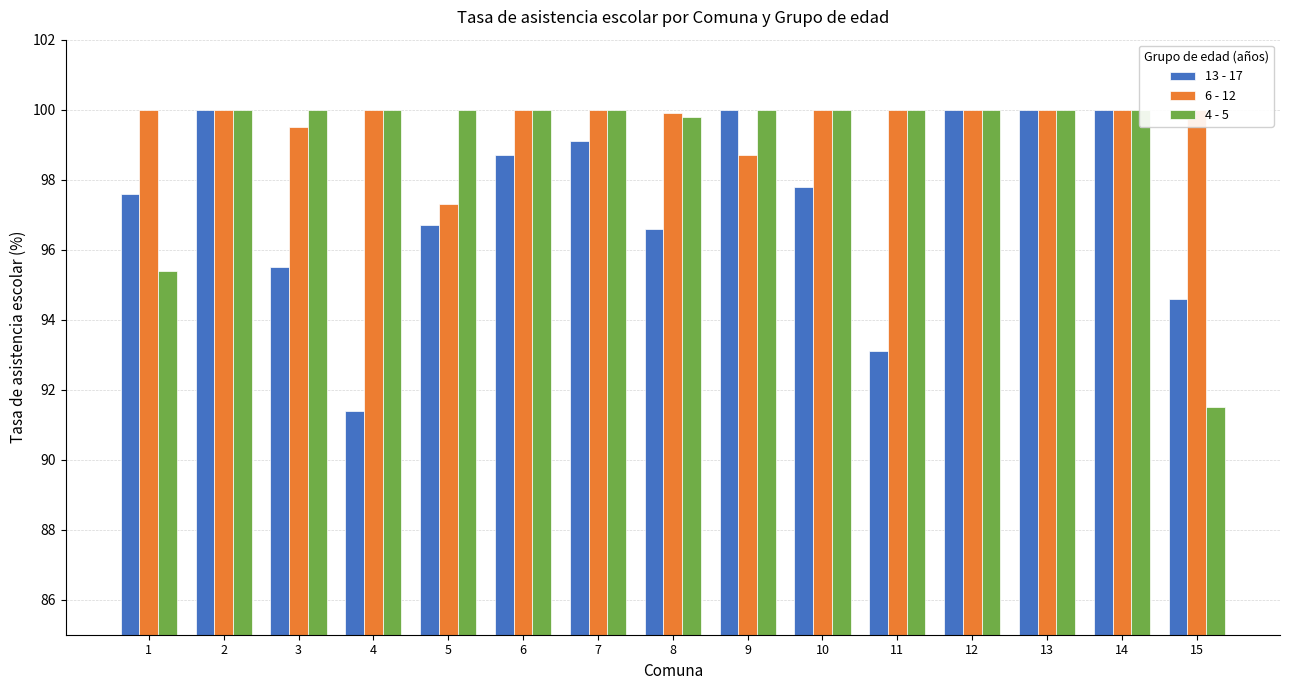

Which series has the largest range (max minus min)?

13 - 17